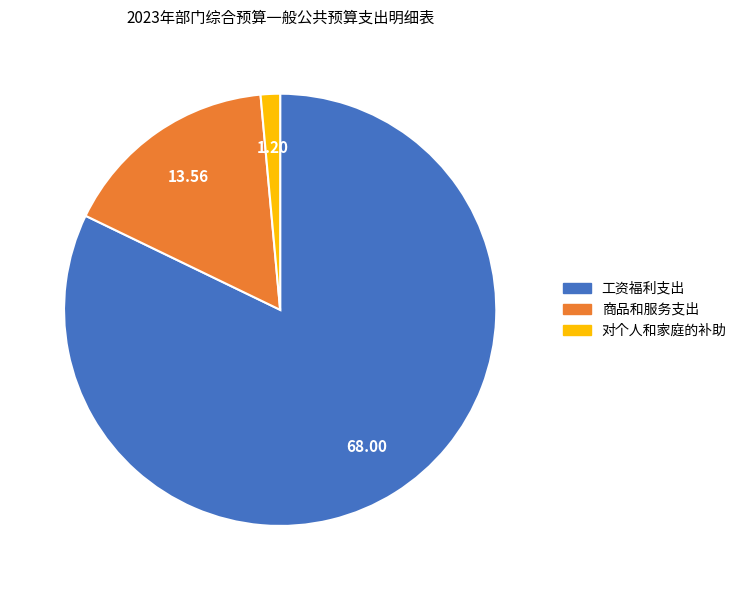

Which slice is the smallest?

对个人和家庭的补助